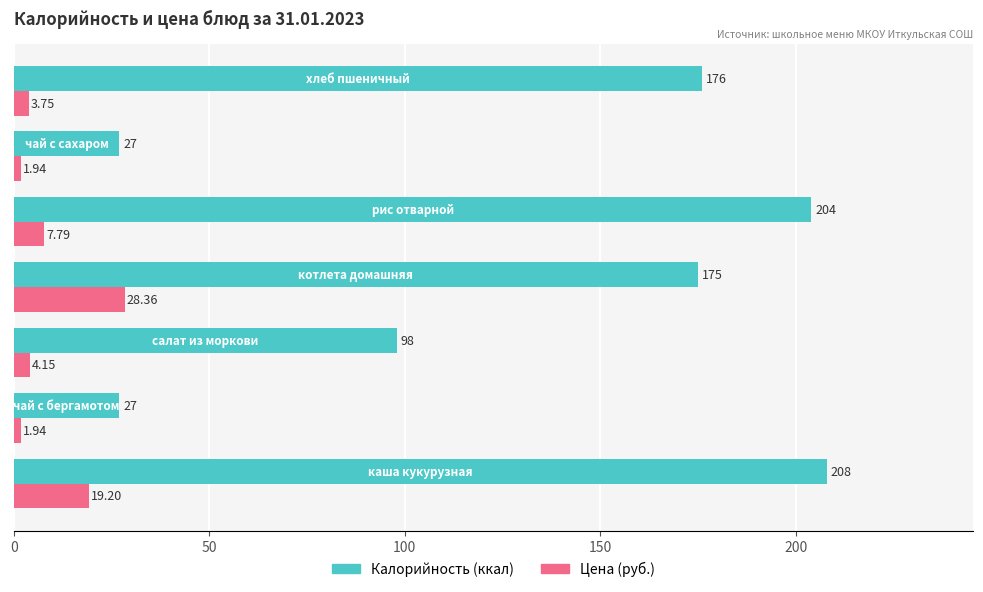

Rank the series by their average value, from highest to lowest.

Калорийность (ккал), Цена (руб.)